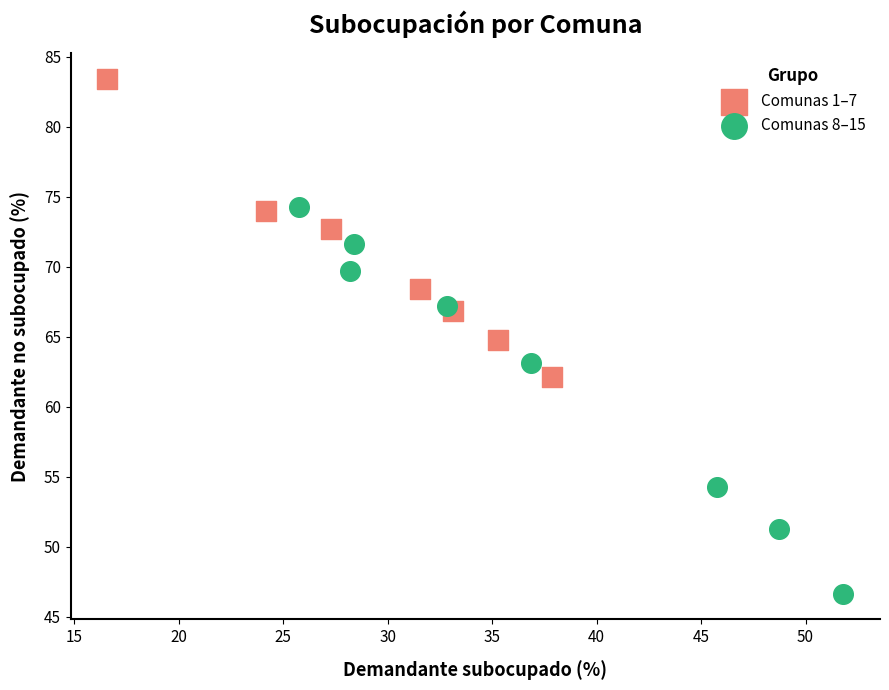

Which series has the widest spread of Y values?

Comunas 8–15